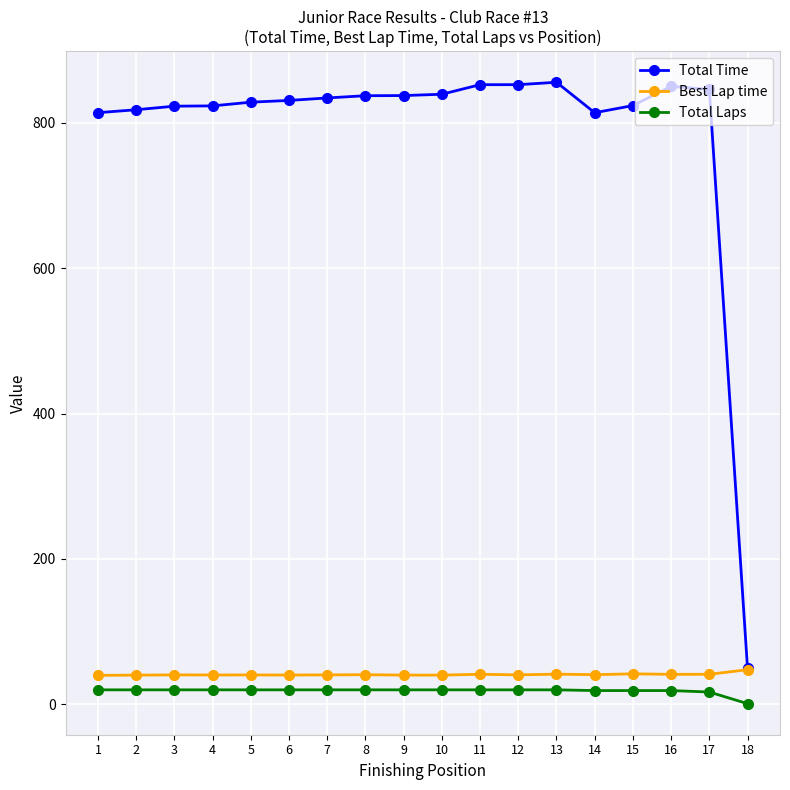

What are all the series names shown in the legend?

Total Time, Best Lap time, Total Laps